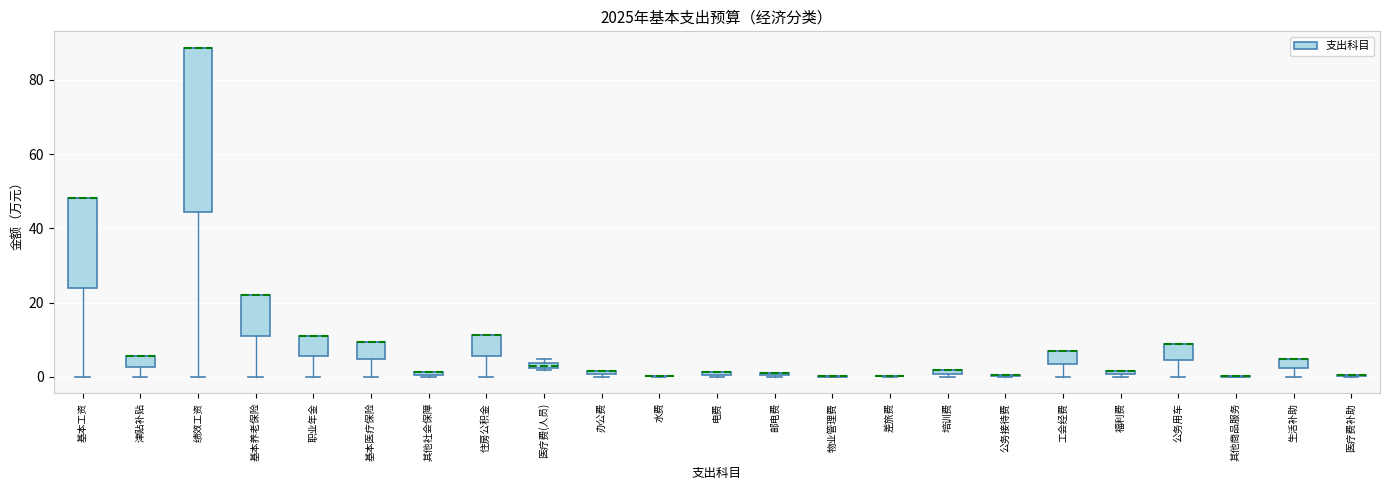

Which box is the tallest, from its lower edge to its upper edge?

绩效工资